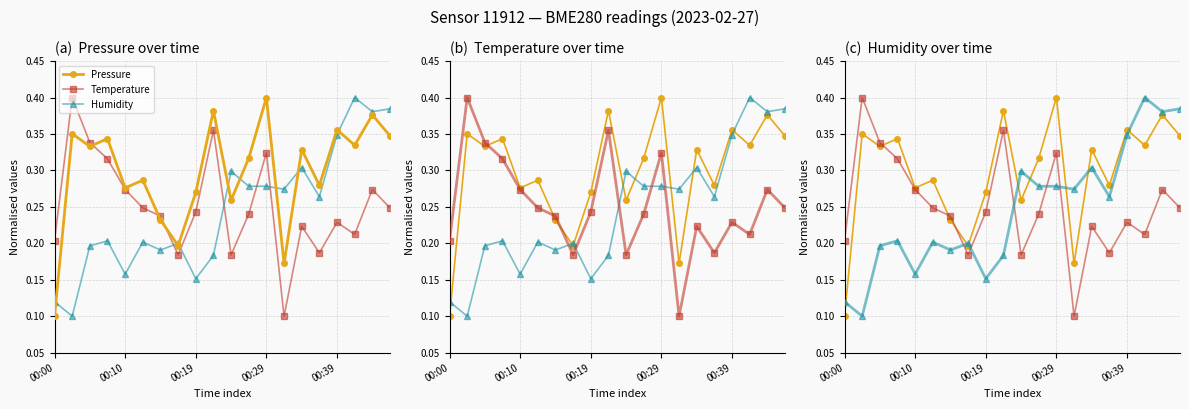

At which label does Pressure reach its peak?

00:29